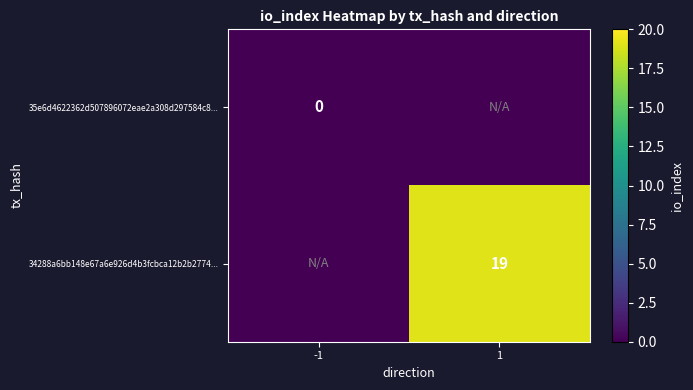

The value of 34288a6bb148e67a6e926d4b3fcbca12b2b2774... at 1 is 19. True or false?

True